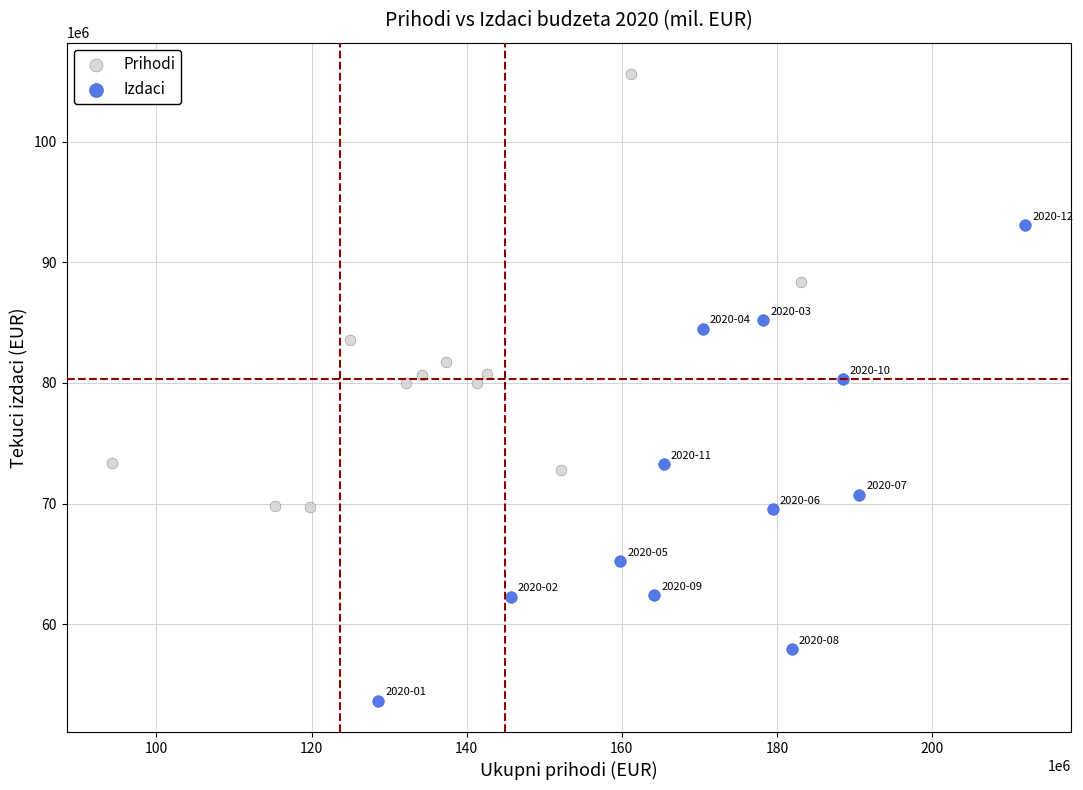

Which series reaches the maximum Y coordinate?

Prihodi